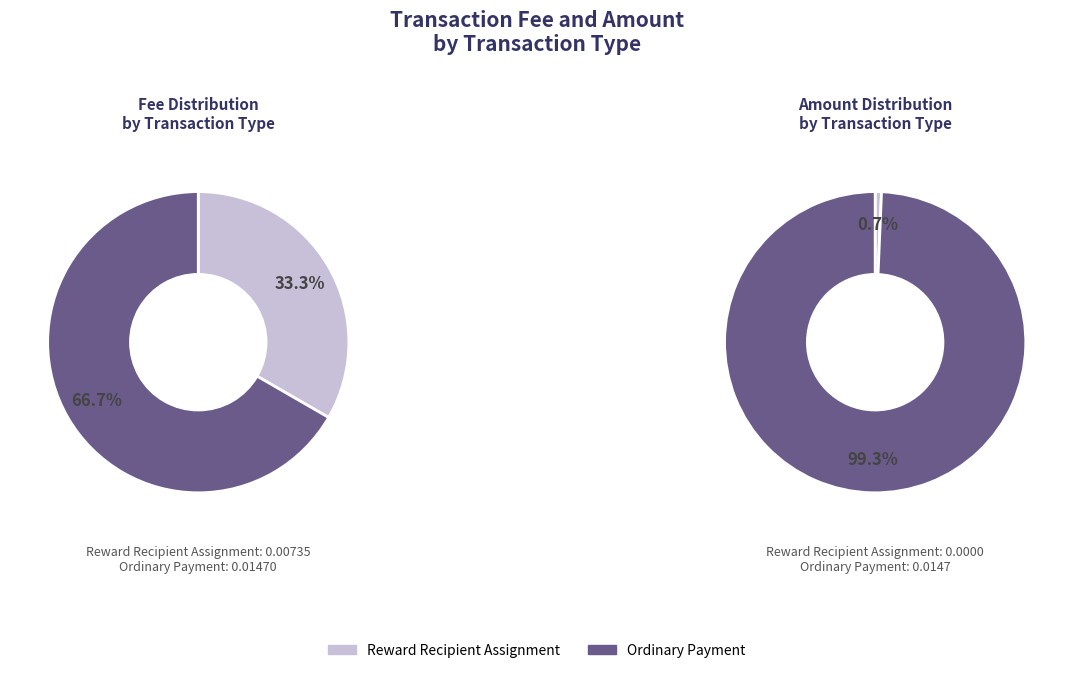

How many segments does this pie chart have?

2